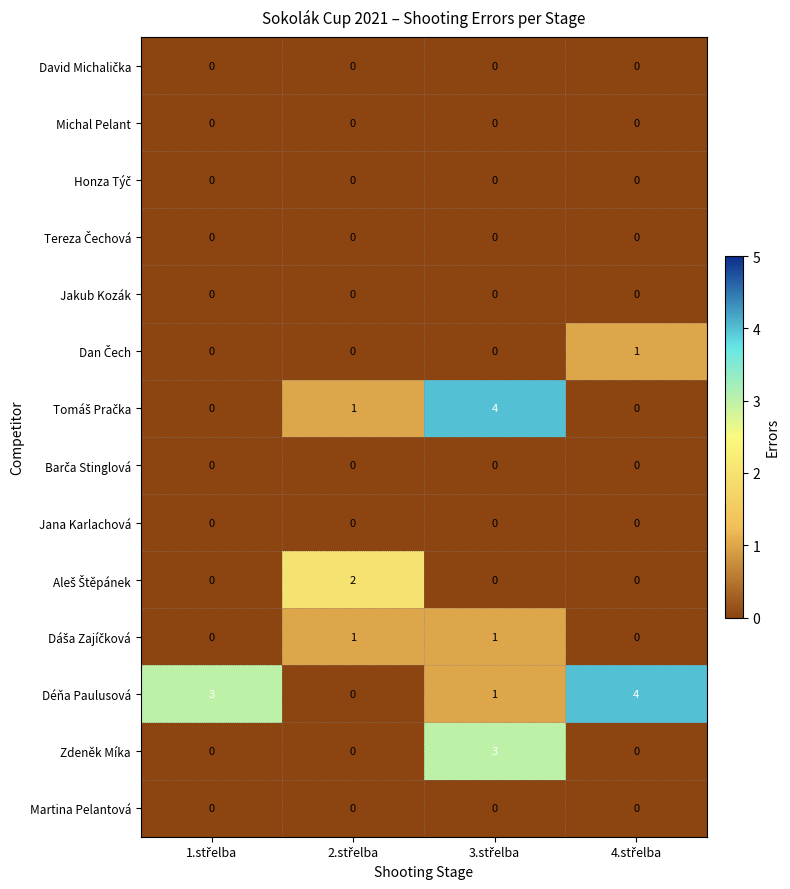

Which series has the largest total across all categories?

Déňa Paulusová